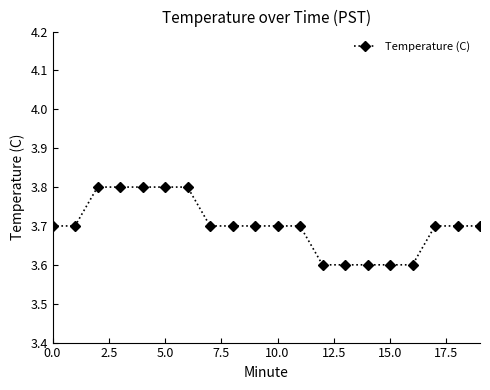

What is the smallest value displayed?

3.6